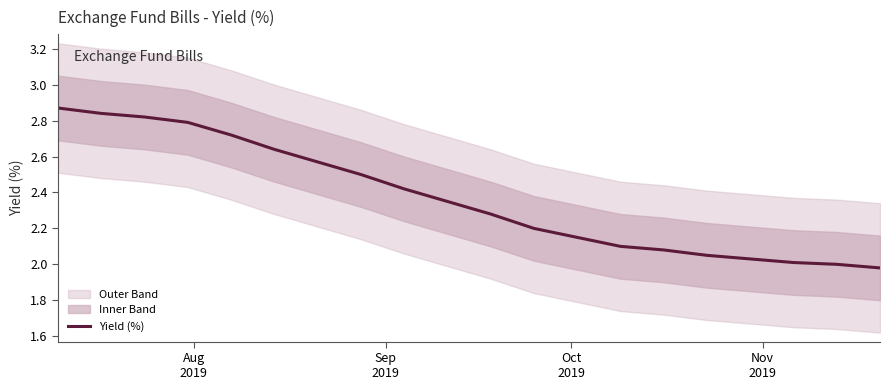

What is the difference between the maximum and minimum values?

0.9